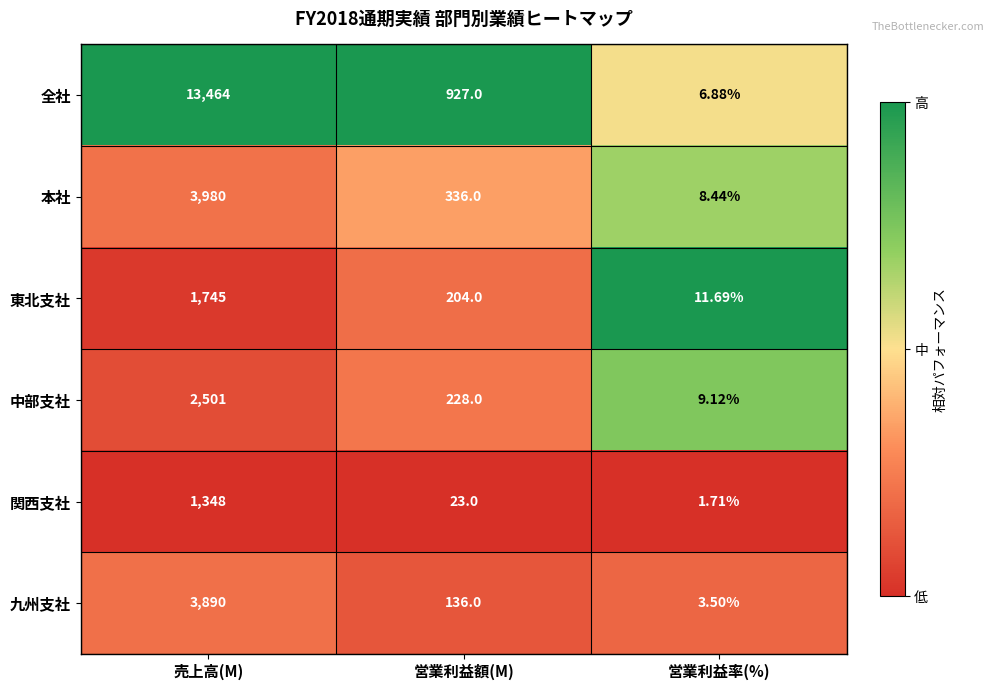

Where does the 全社 series first go above 927?

売上高(M)